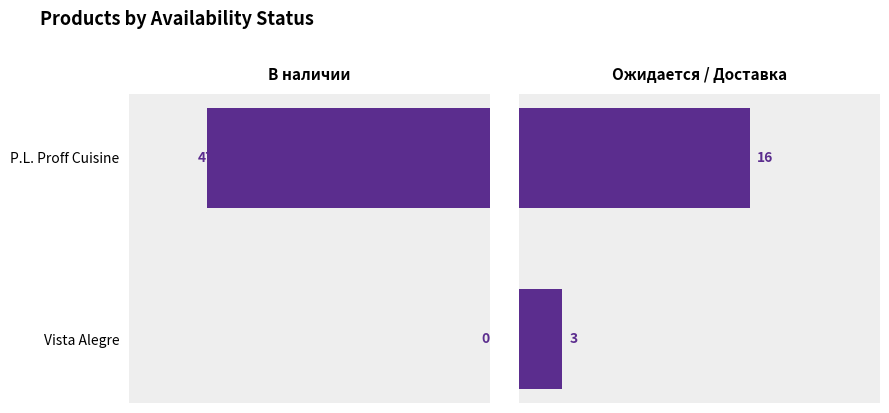

List the series in order of their overall mean, highest first.

В наличии, Ожидается / Доставка